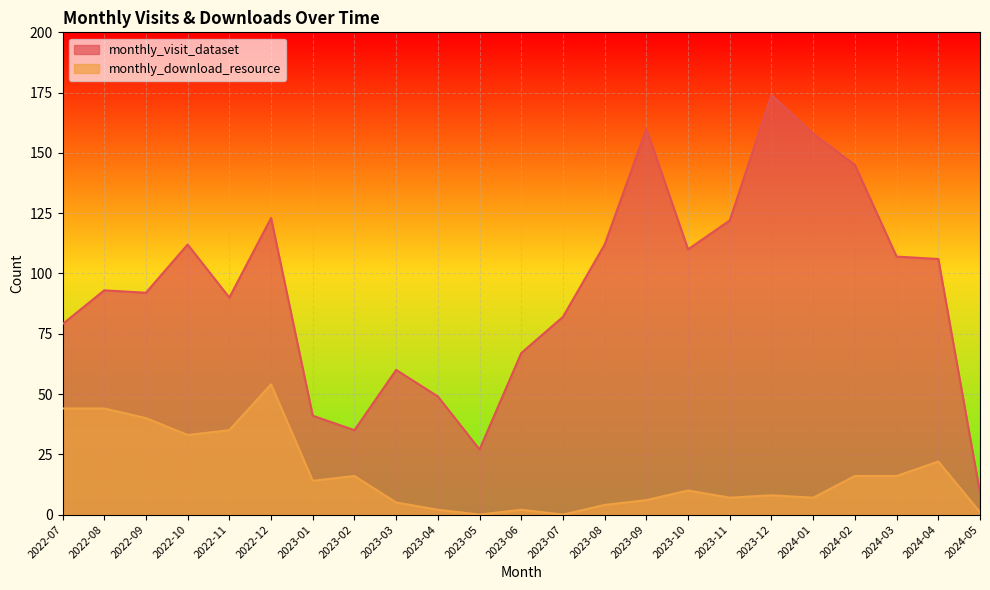

What is the value of the monthly_download_resource point at the 21st from the left?

16